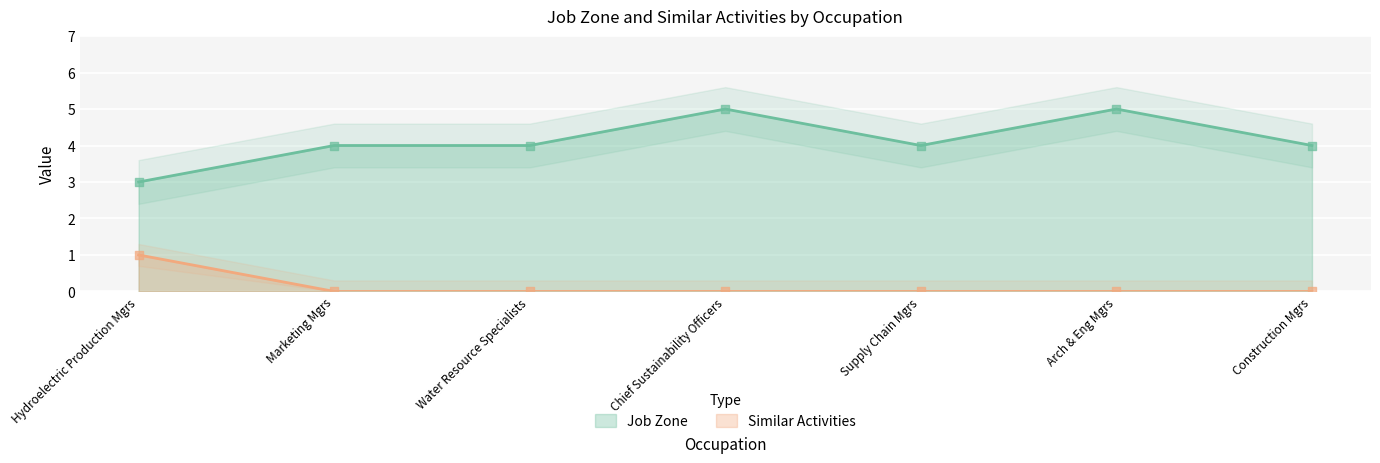

Which series has the largest total across all categories?

Job Zone